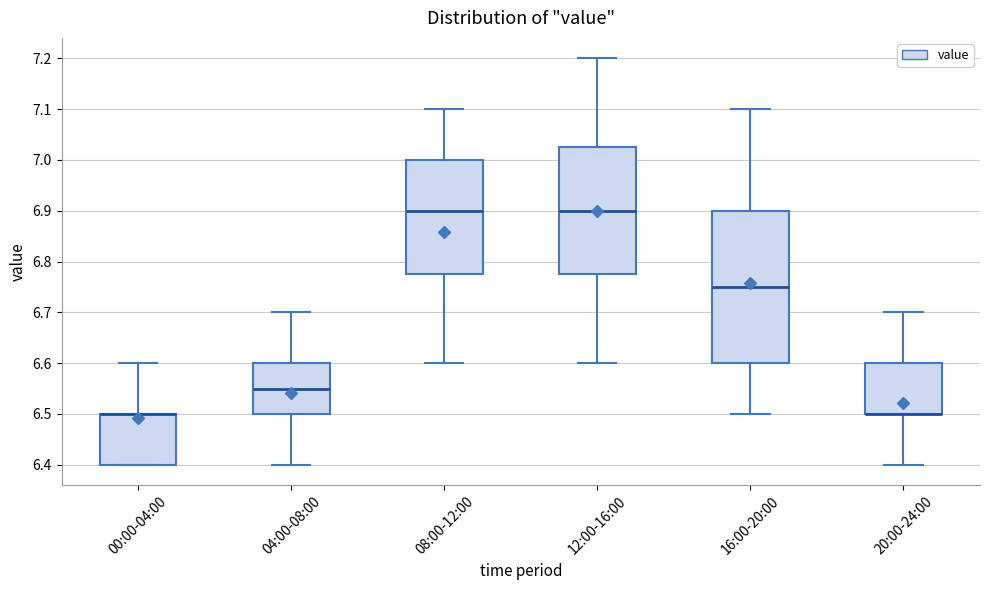

Where is the upper edge of the box for 00:00-04:00 on the y-axis? The values are not printed on the chart, so give them approximately, as read against the axis.

6.50